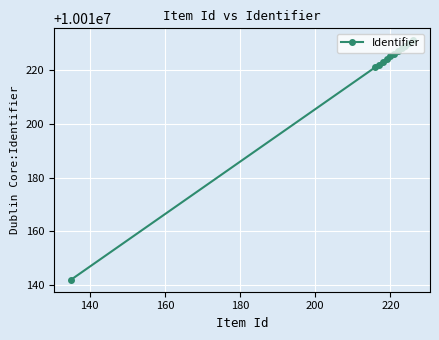

What is the value of the 4th point from the left?

10010223